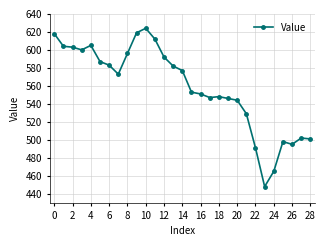

What is the greatest value displayed?

624